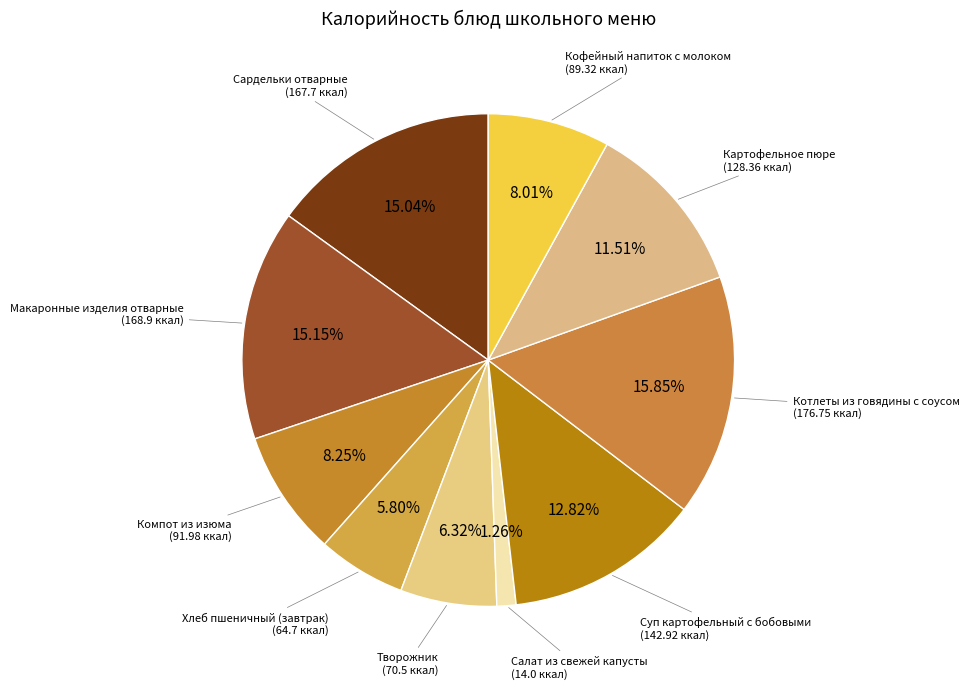

What is the largest slice in the pie chart?

Котлеты из говядины с соусом